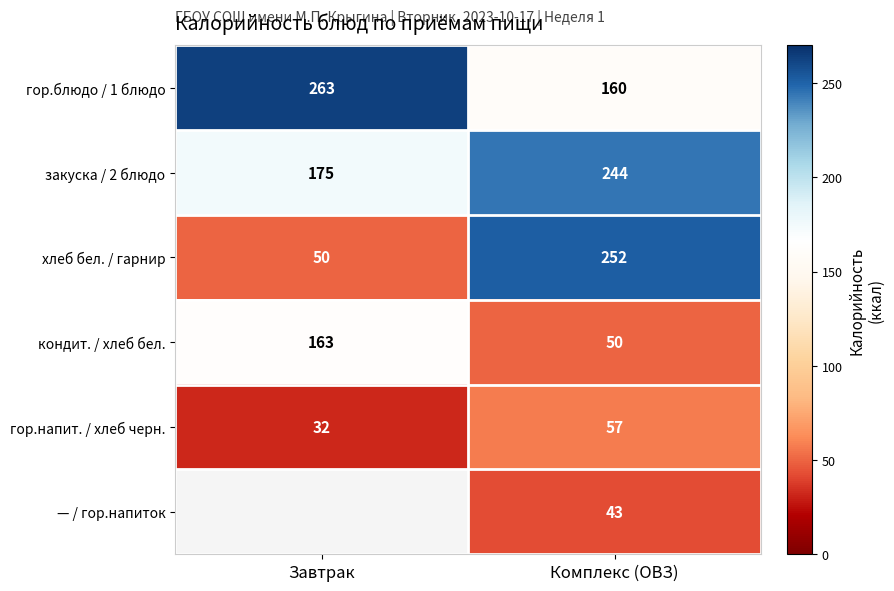

At which label is гор.блюдо / 1 блюдо closest to 211?

Комплекс (ОВЗ)